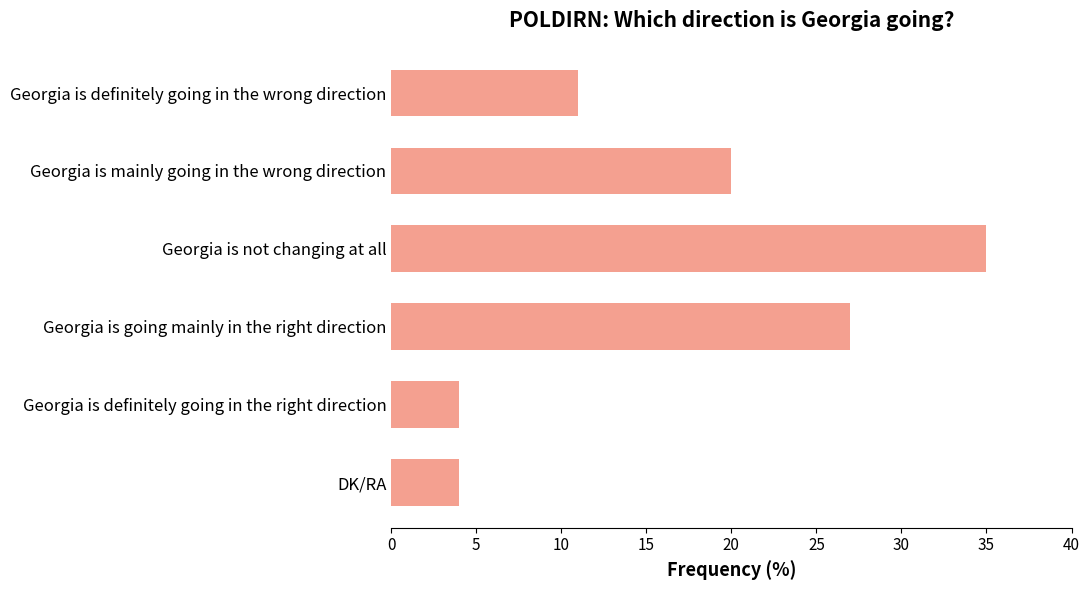

The chart shows a value of 35 at Georgia is not changing at all. True or false?

True